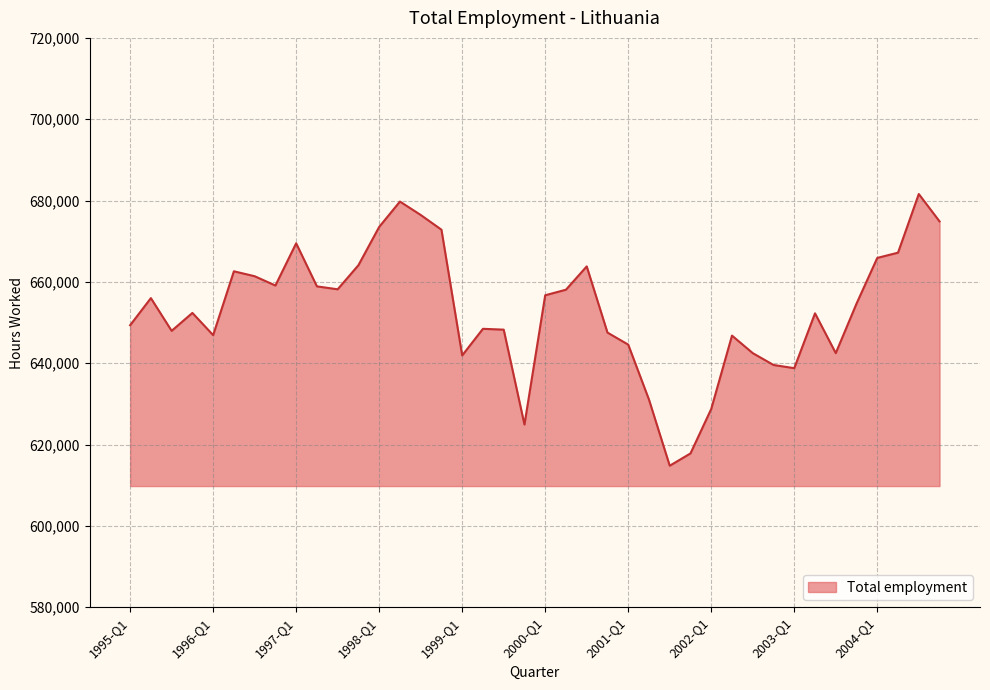

What is the maximum value shown in the chart?

681603.6